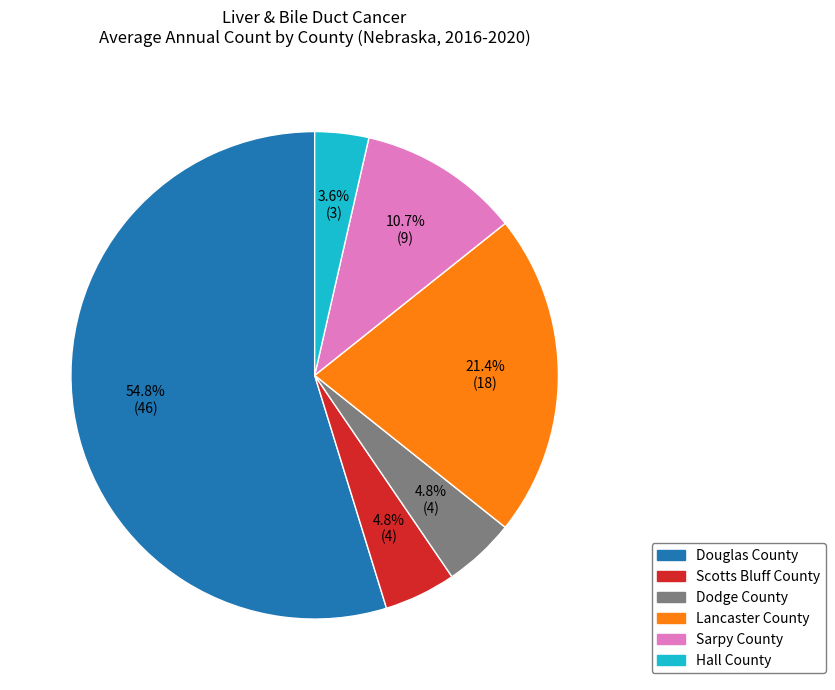

Which category has the biggest portion of the pie?

Douglas County